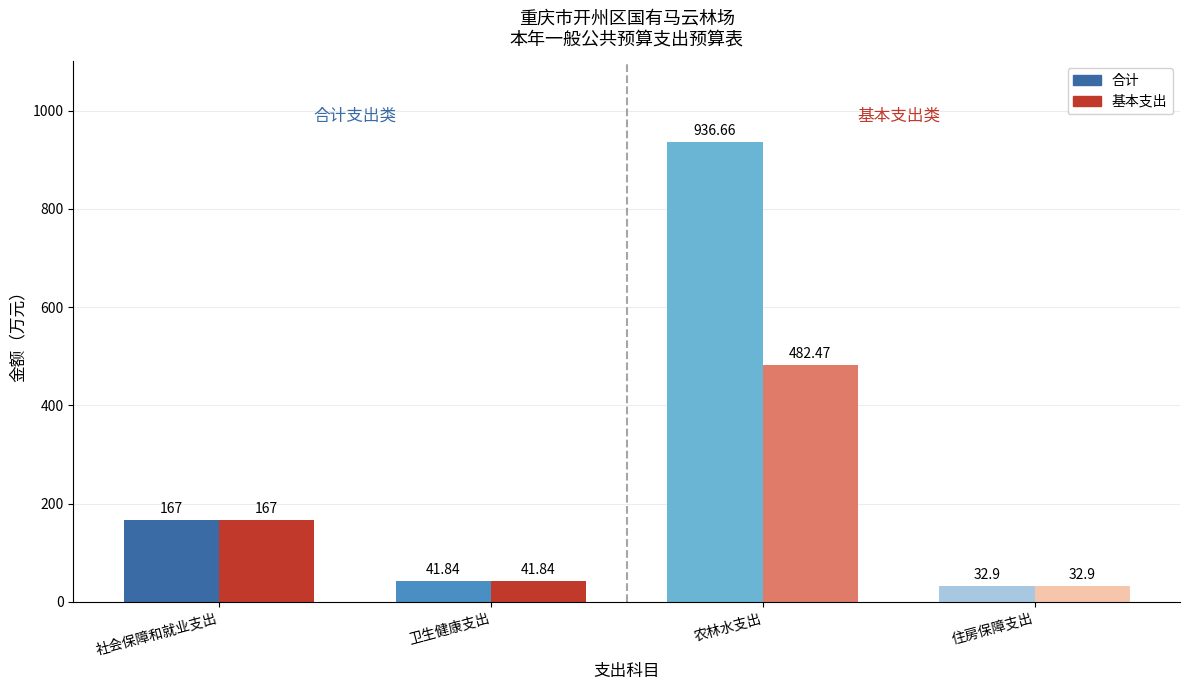

List the labels in order of 基本支出 value, smallest first.

住房保障支出, 卫生健康支出, 社会保障和就业支出, 农林水支出